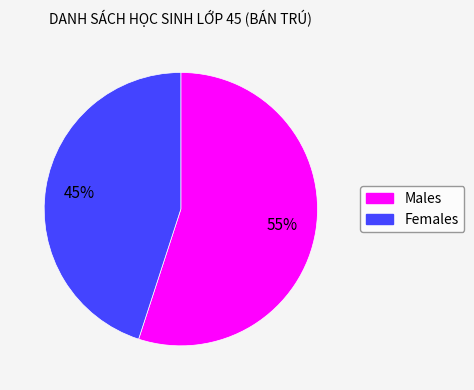

Is there a majority slice in this chart?

Yes